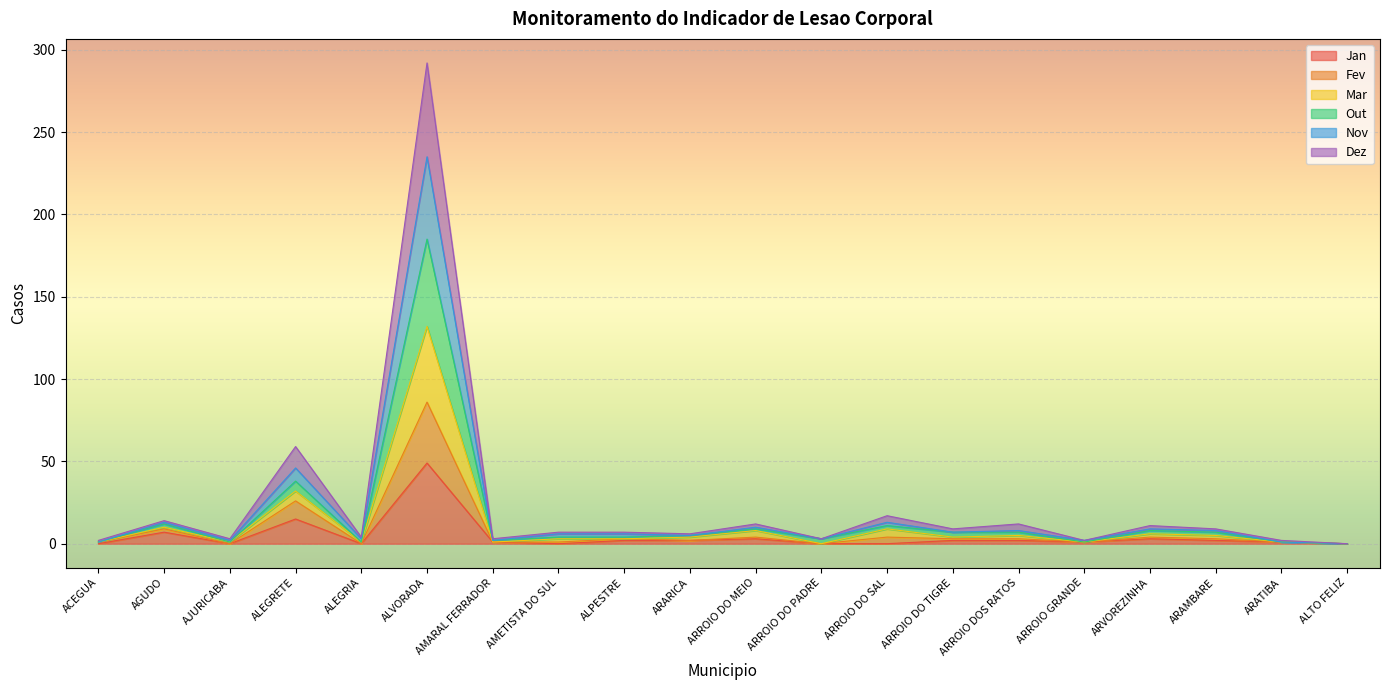

The Out series shows 5 at AMARAL FERRADOR. True or false?

False